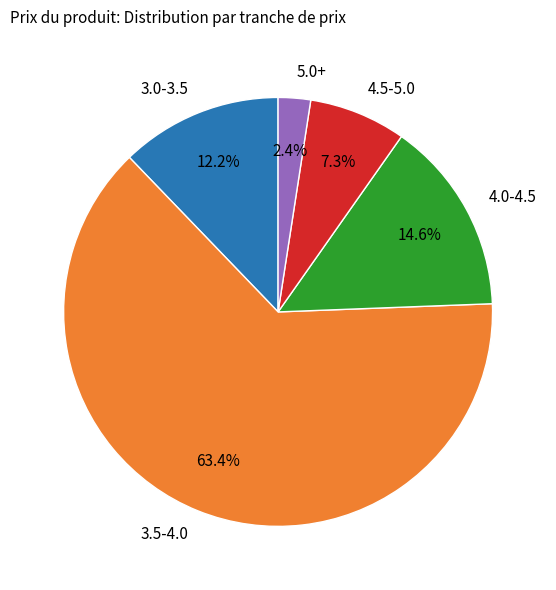

Does any single category account for the majority?

Yes